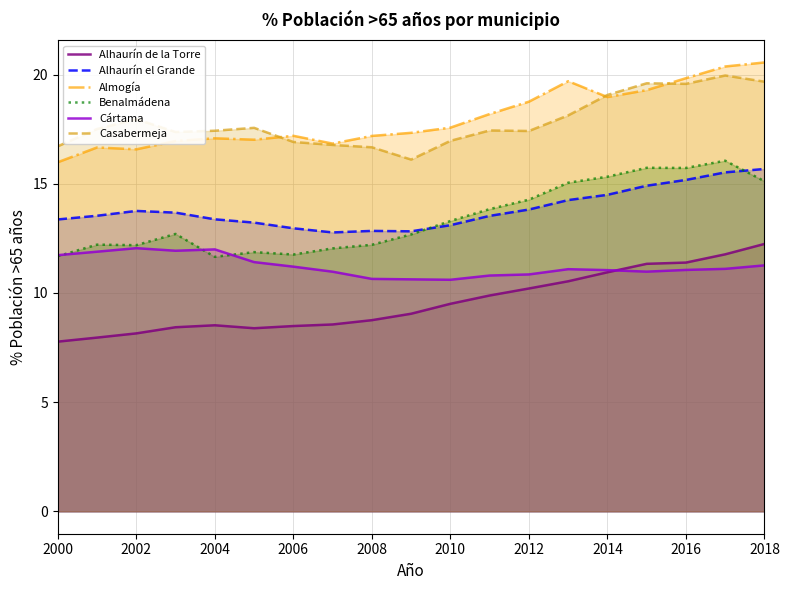

How many lines are shown in the chart?

6